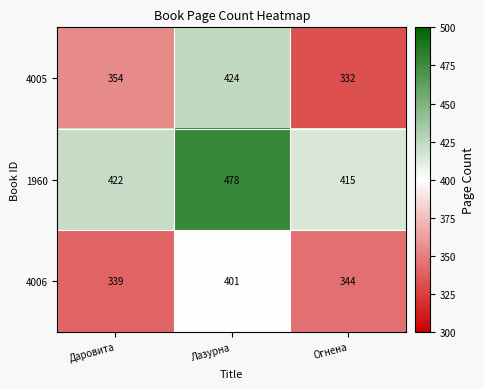

At which category is the sum across all series the highest?

Лазурна